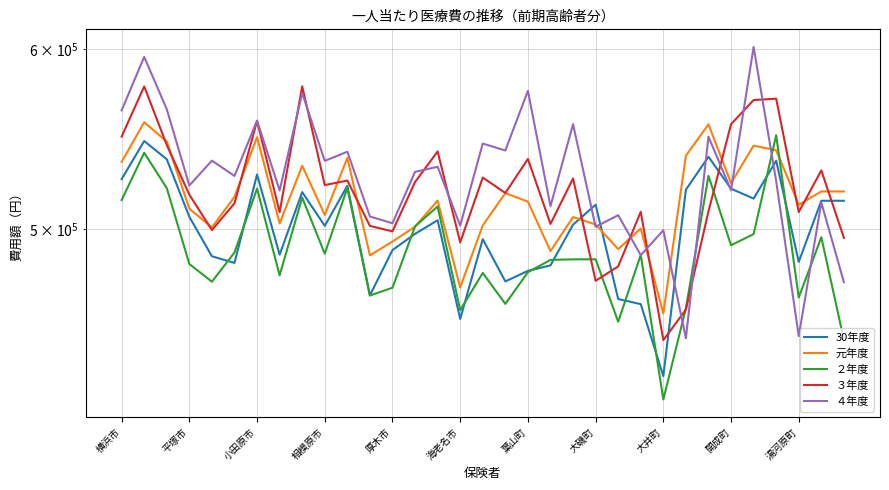

What position from the left is 13?

14